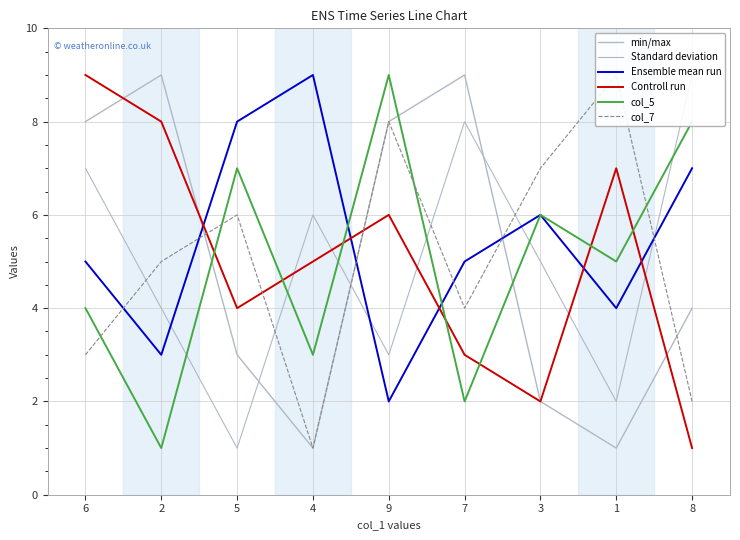

What is the approximate value of Controll run at 1?

7